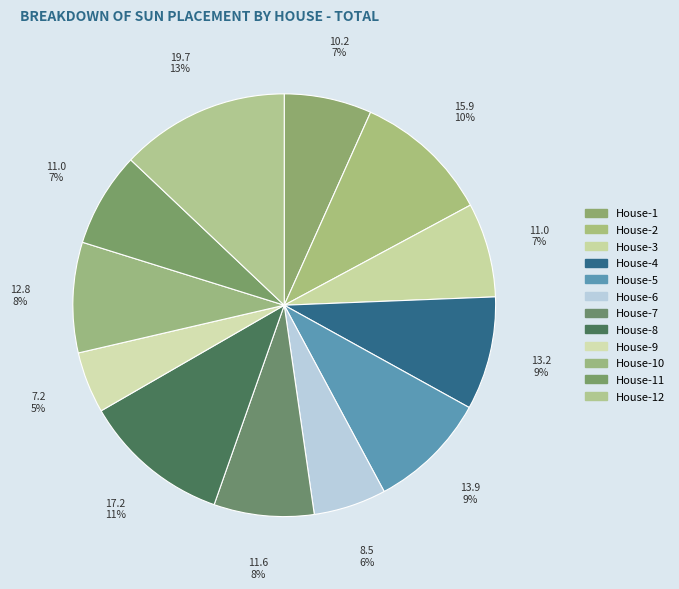

How many slices are in this pie chart?

12